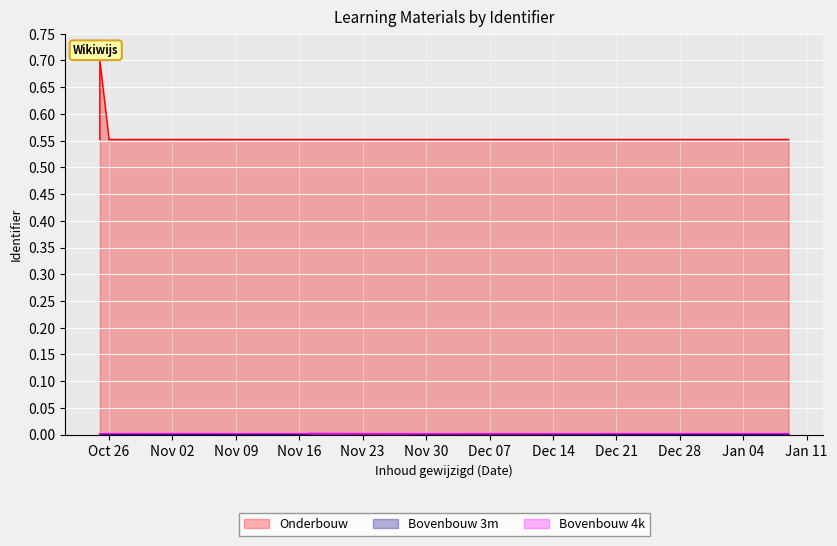

Is the value of Bovenbouw 4k at 2021-10-28 greater than the value of Onderbouw at 2021-10-25?

No